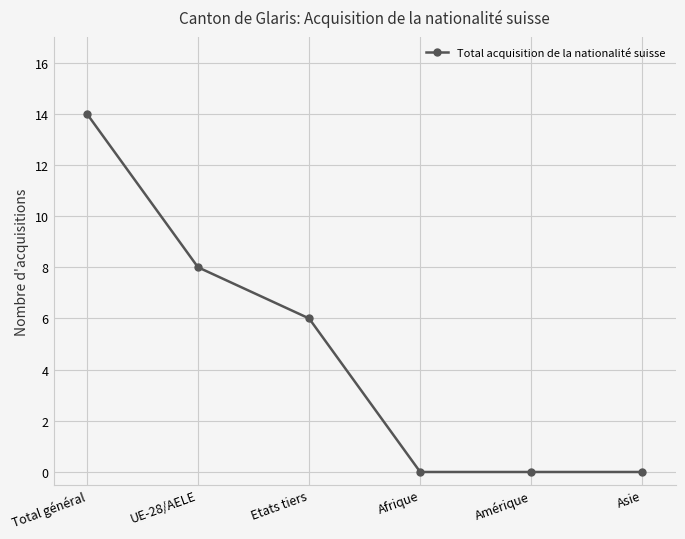

The chart shows a value of -6 at Afrique. True or false?

False